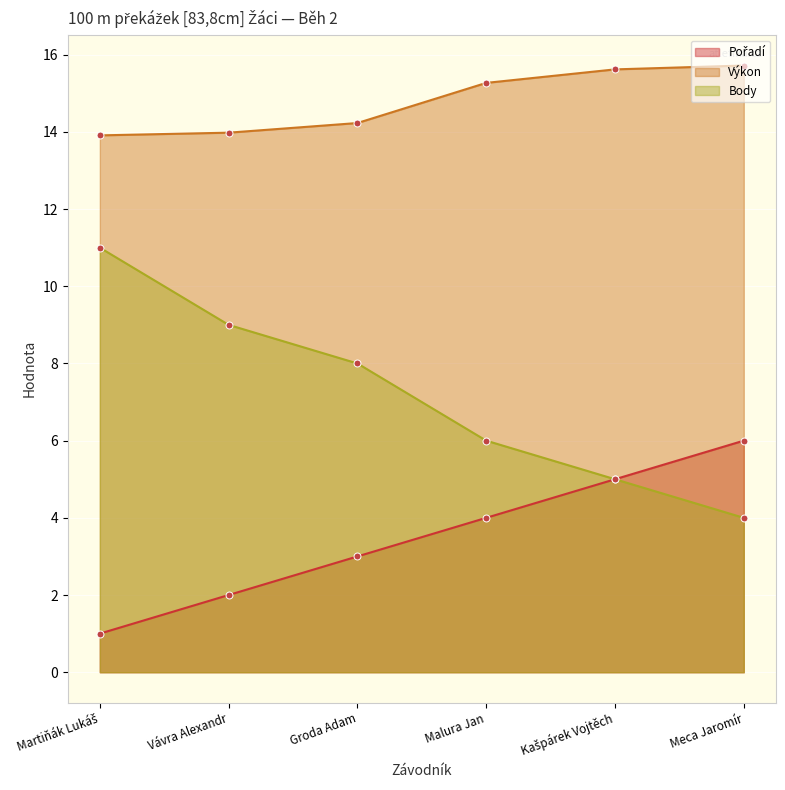

At which label does Pořadí first exceed 4?

Kašpárek Vojtěch